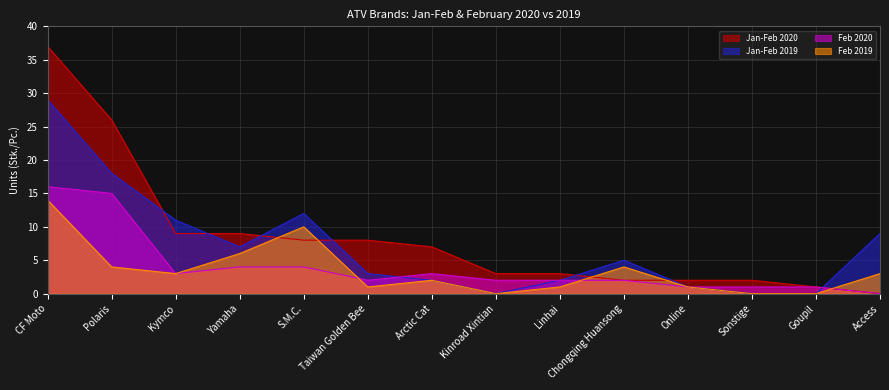

Which category has the lowest value in the Feb 2020 series?

Access